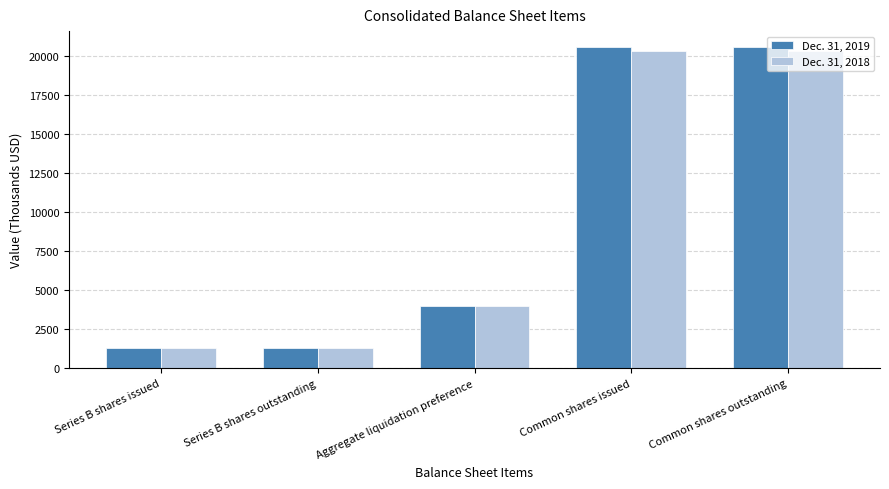

Reading right to left, list all the values displayed in this chart.

Dec. 31, 2019: 20570	20570	3969	1323	1323
Dec. 31, 2018: 20345	20345	3969	1323	1323